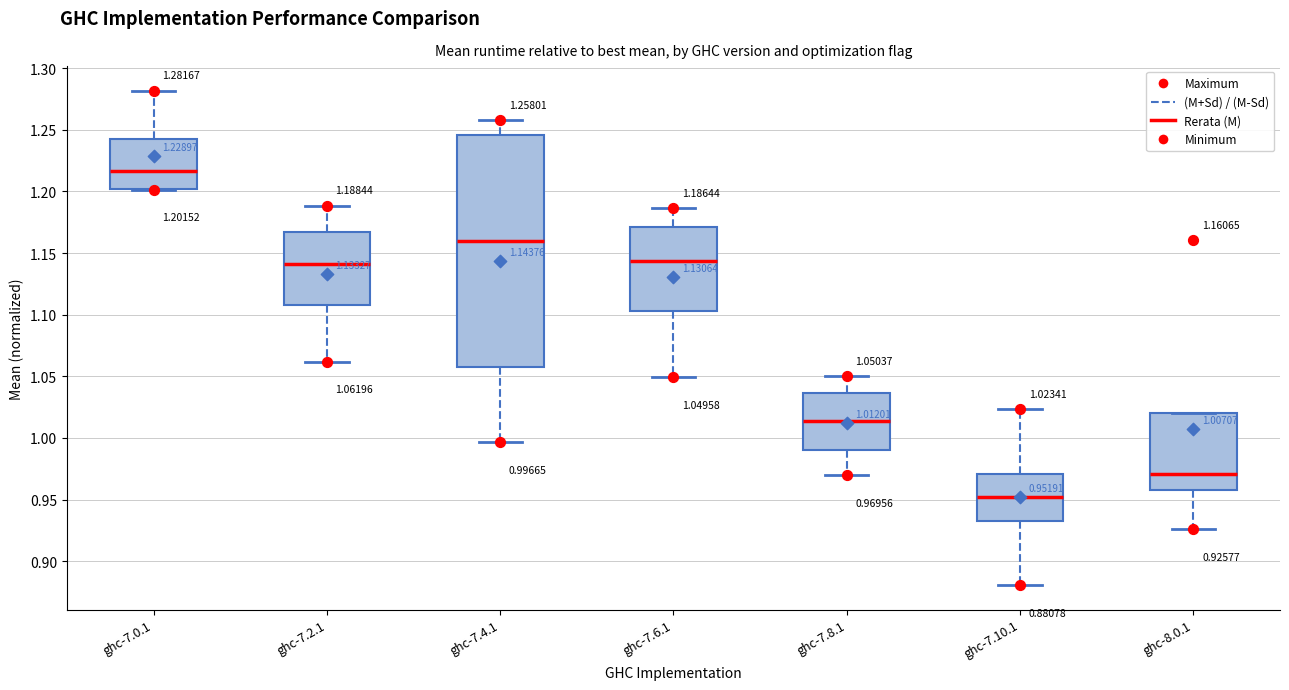

Which box's median line is the highest?

ghc-7.0.1